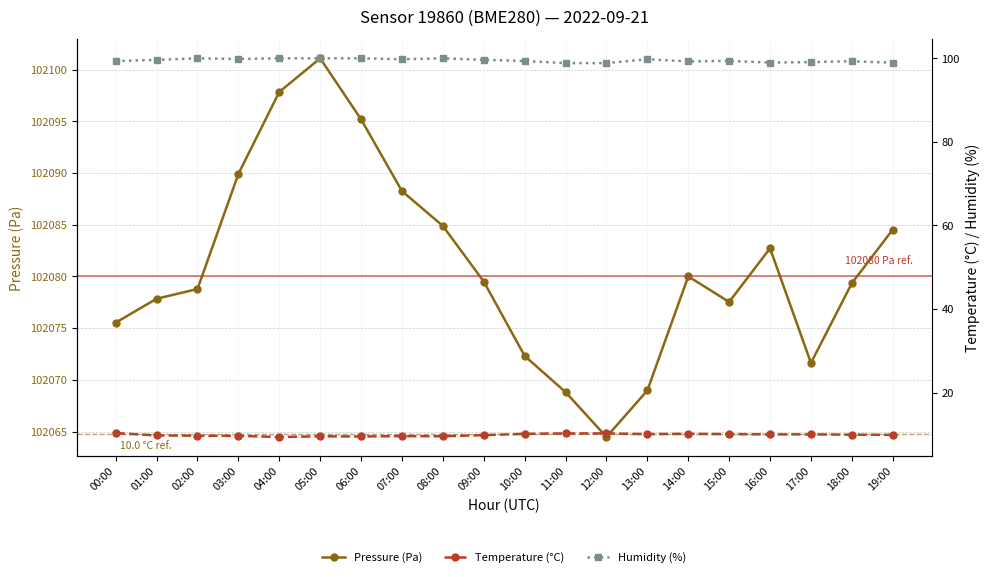

What is the value of the Pressure (Pa) point at the 15th from the left?

102080.0